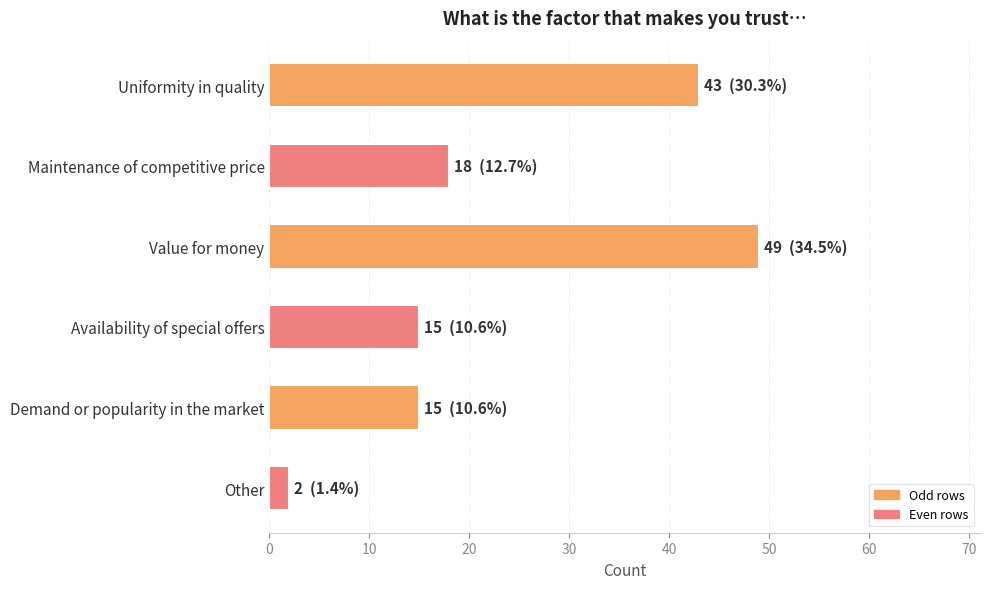

True or false: the data shows 43 at Uniformity in quality.

True